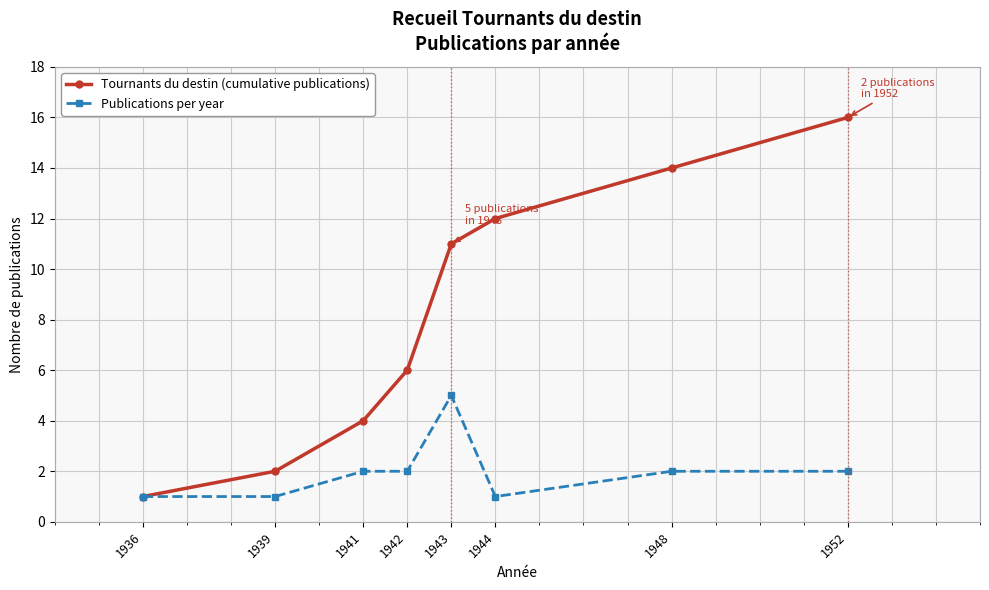

What is the total value across all series at 1942?

8